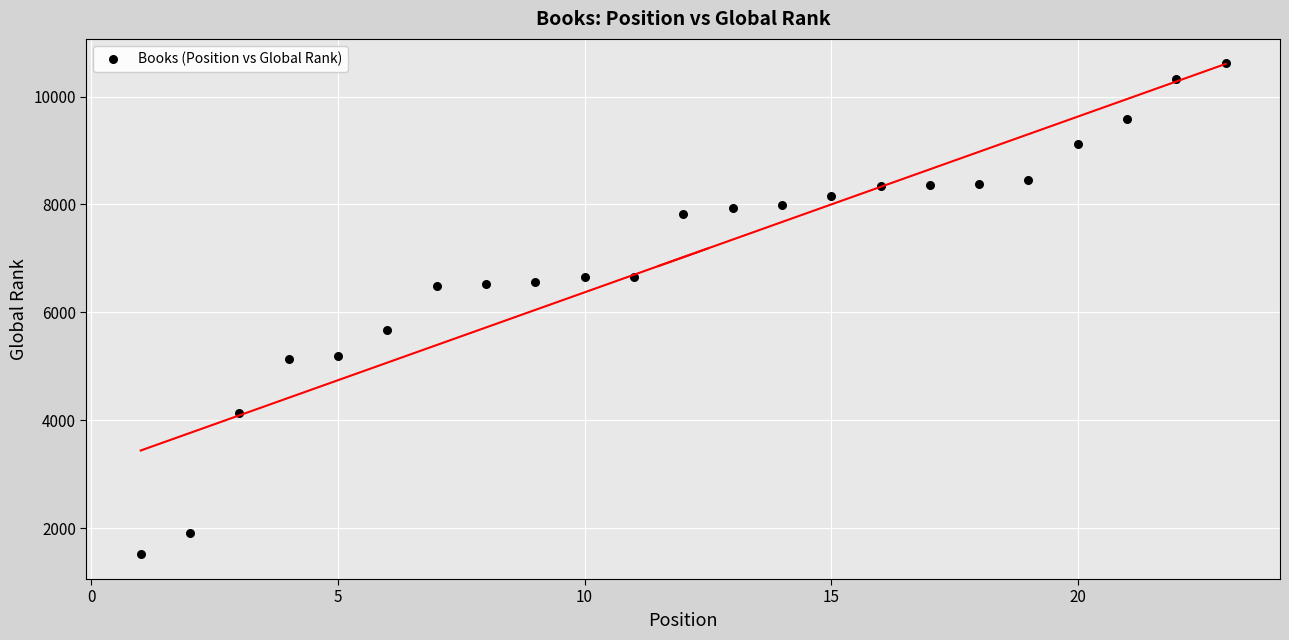

What is the range of Y values (max minus min)?

9102